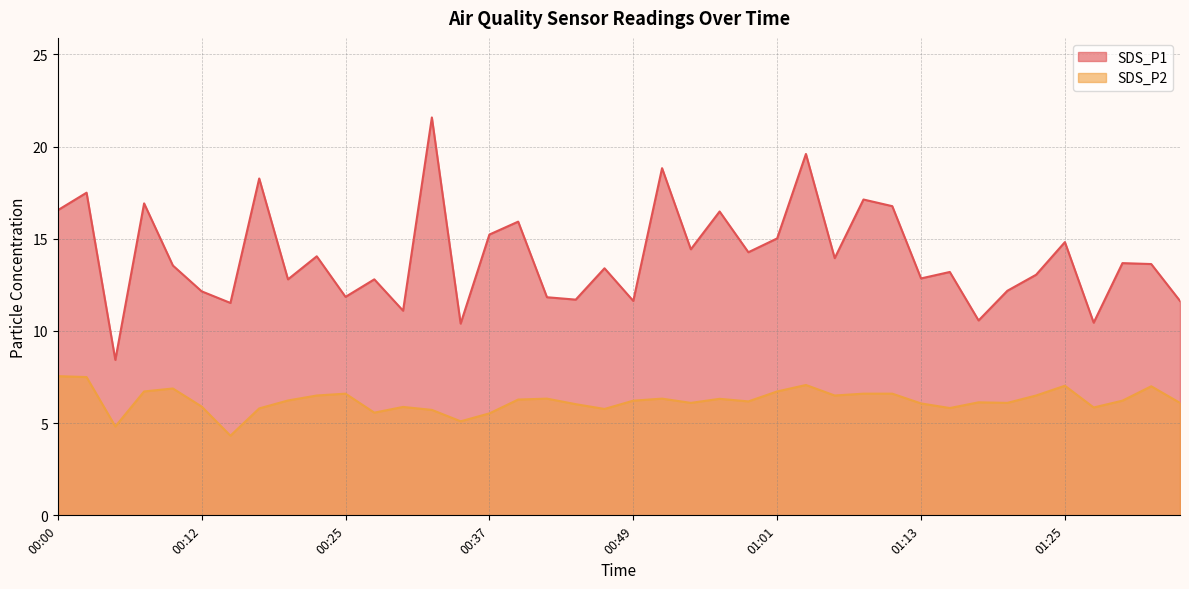

What is the maximum value shown in the chart?

21.6